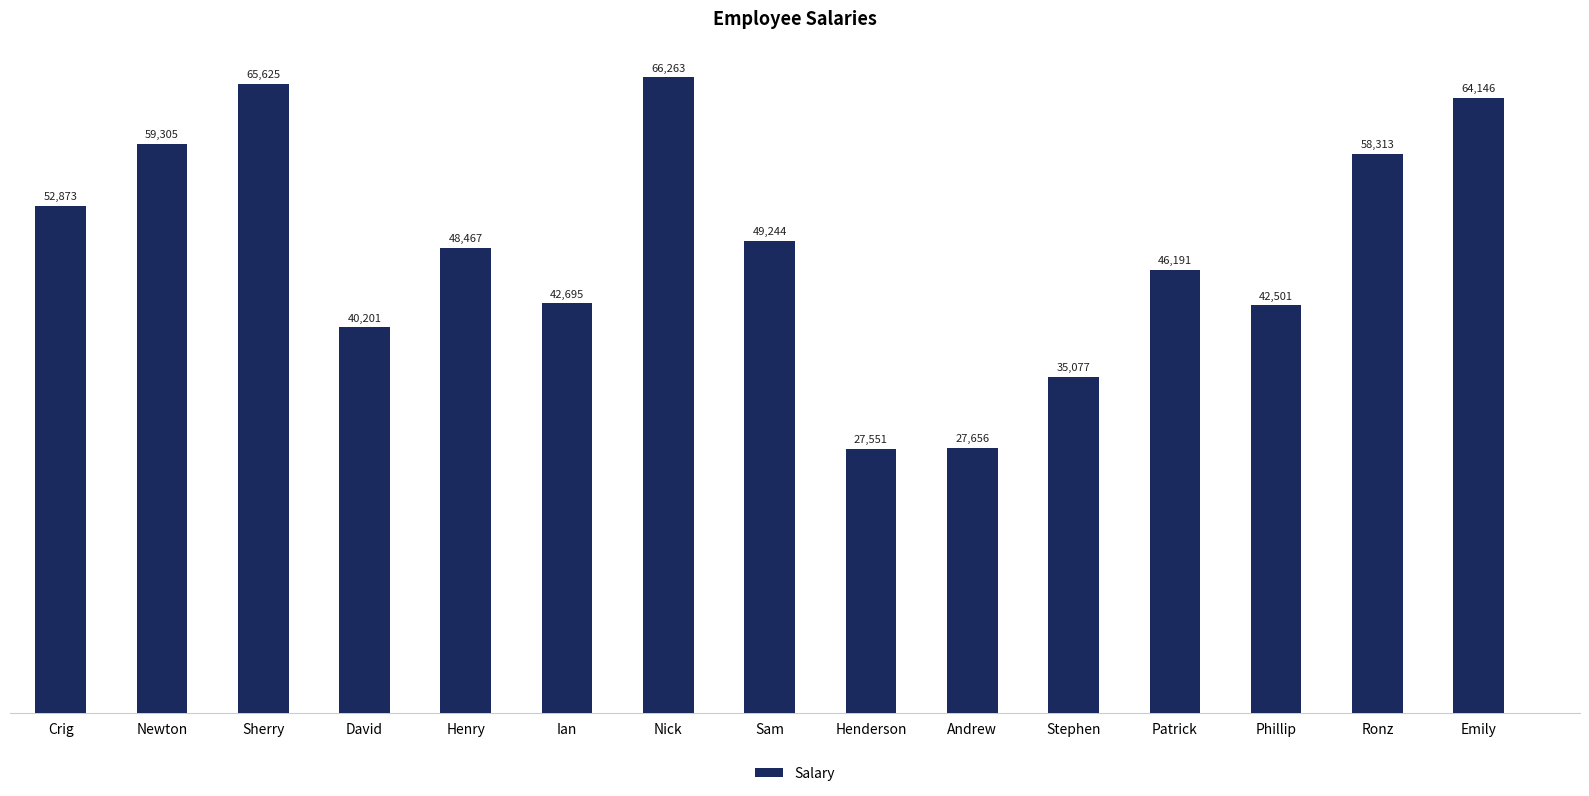

List the labels in order of value, largest first.

Nick, Sherry, Emily, Newton, Ronz, Crig, Sam, Henry, Patrick, Ian, Phillip, David, Stephen, Andrew, Henderson